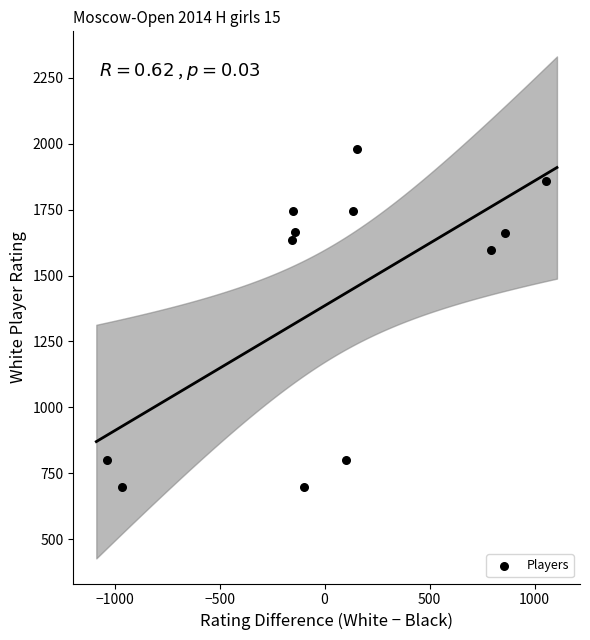

What is the average Y value?

1407